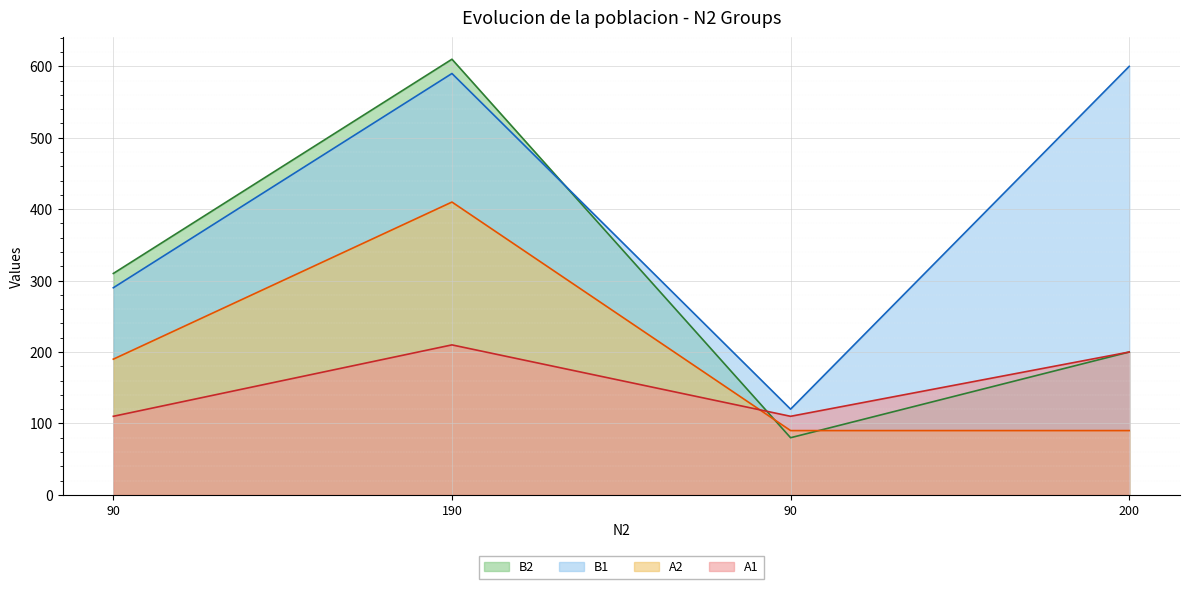

List the labels in order of A2 value, smallest first.

90, 200, 90, 190